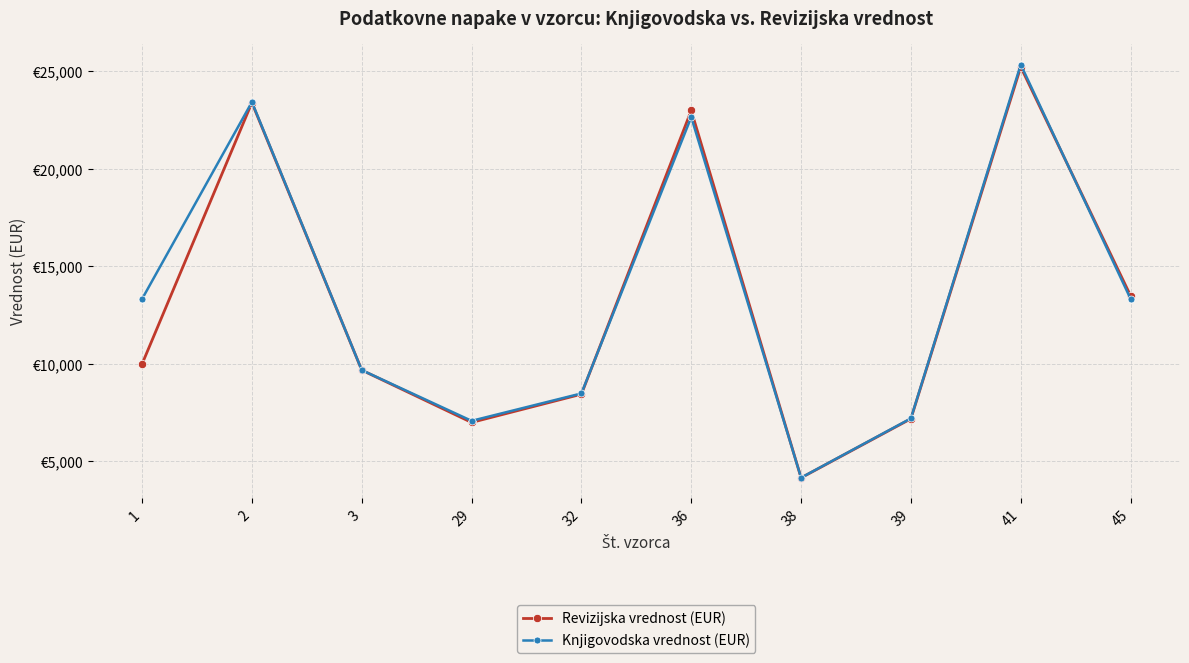

True or false: Knjigovodska vrednost (EUR) has a value of 4170.0 at 38.

True